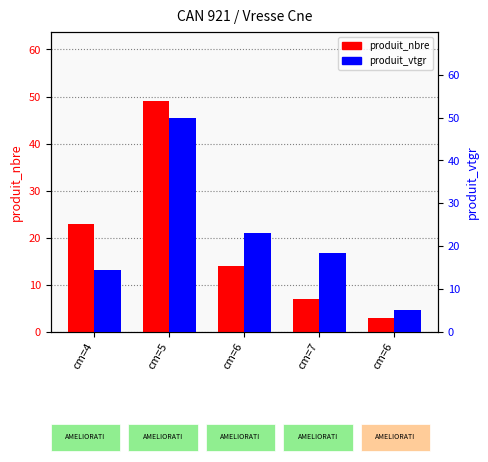

At how many categories does at least one series exceed 29?

1